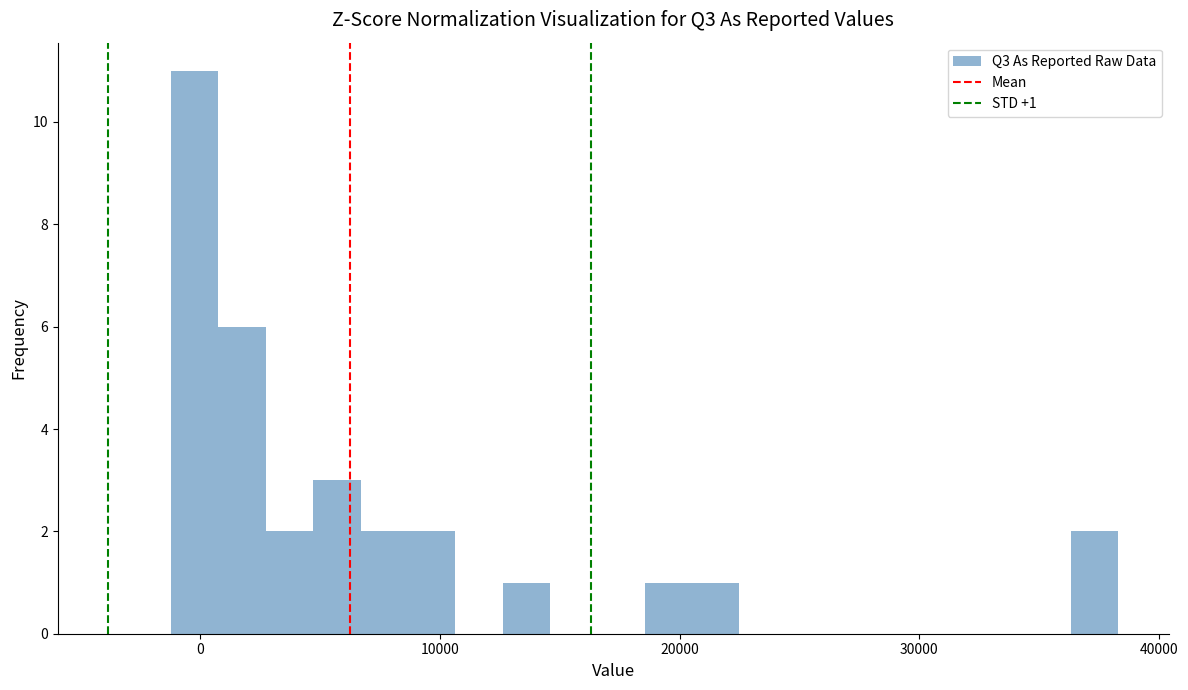

Read against the x-axis, roughly where is the centre of the tallest bar?

0